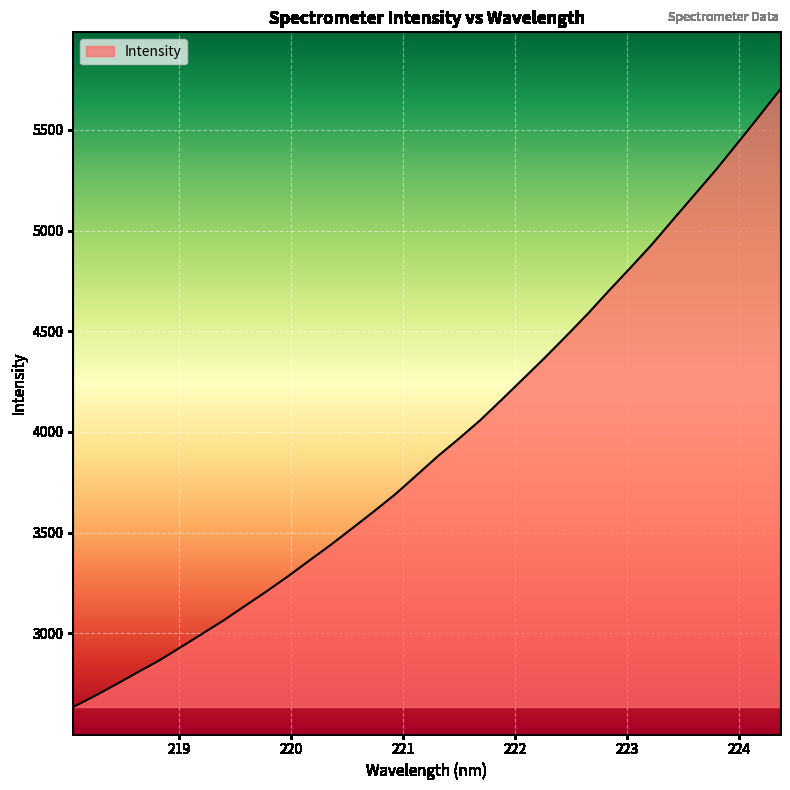

What is the difference between the maximum and minimum values?

3066.3